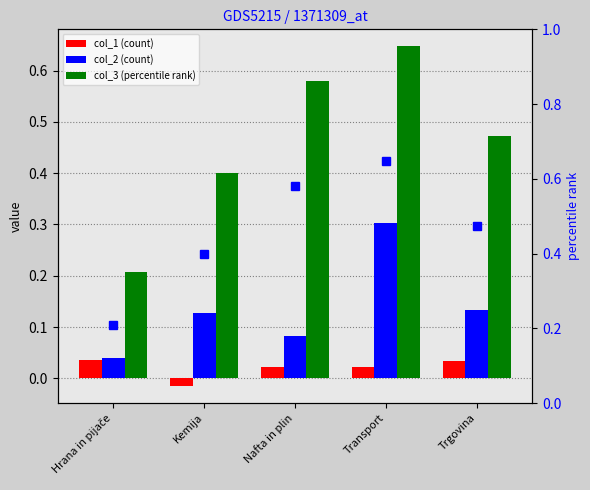

Where is col_1 nearest to the value 0?

Kemija